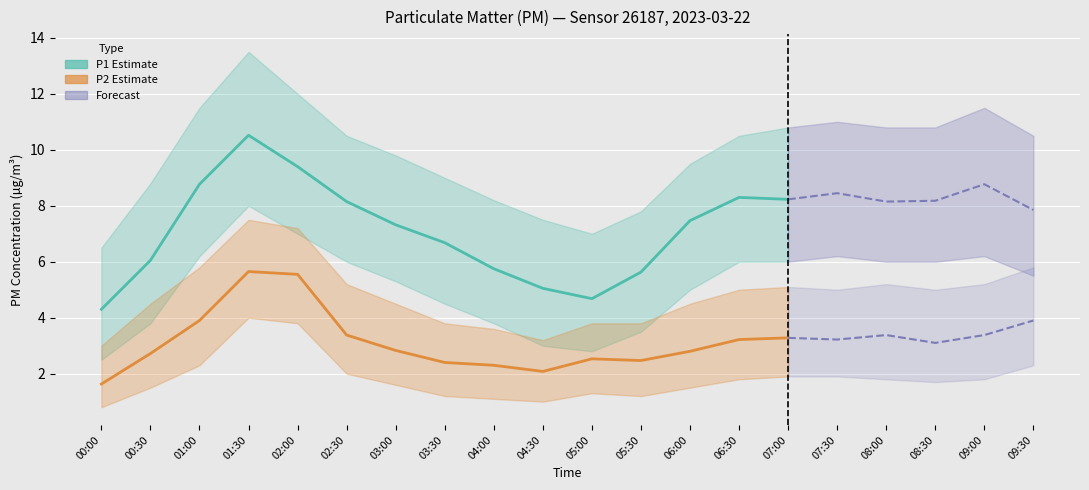

How many lines are shown in the chart?

2